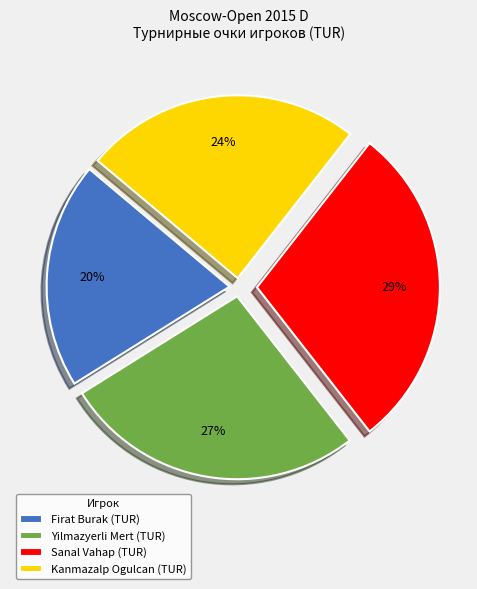

Is Sanal Vahap (TUR) the majority of the pie?

No